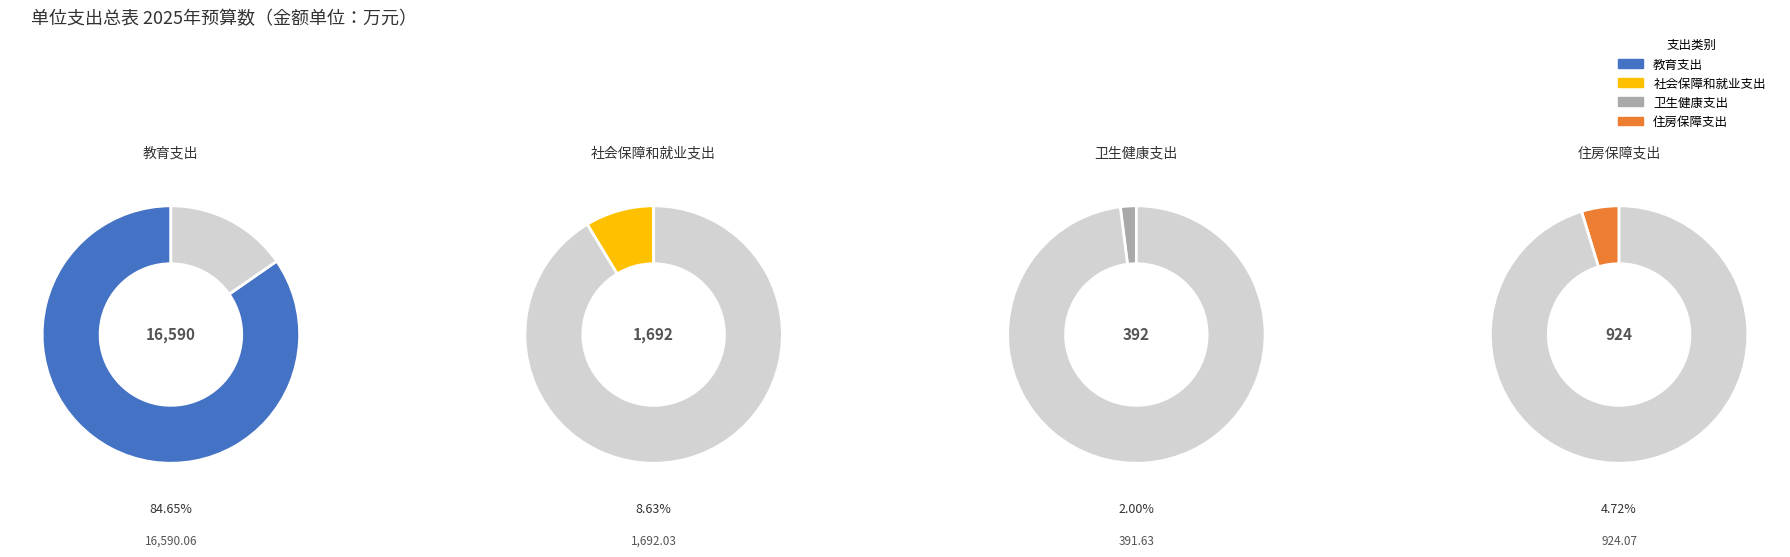

What percentage is the 教育支出 slice, to the nearest percent?

85%